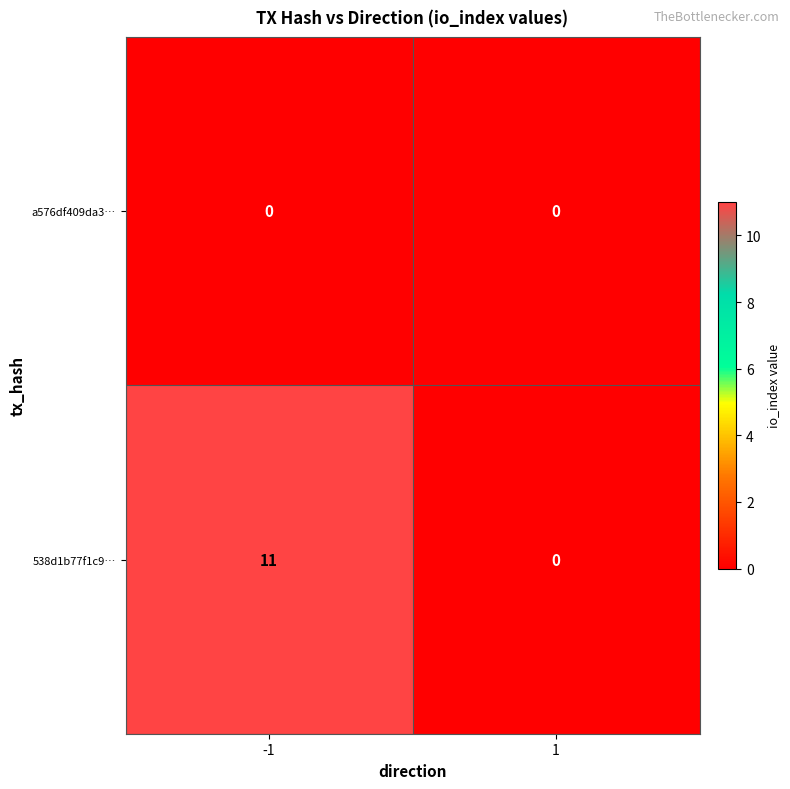

The 538d1b77f1c9… series shows -6 at 1. True or false?

False